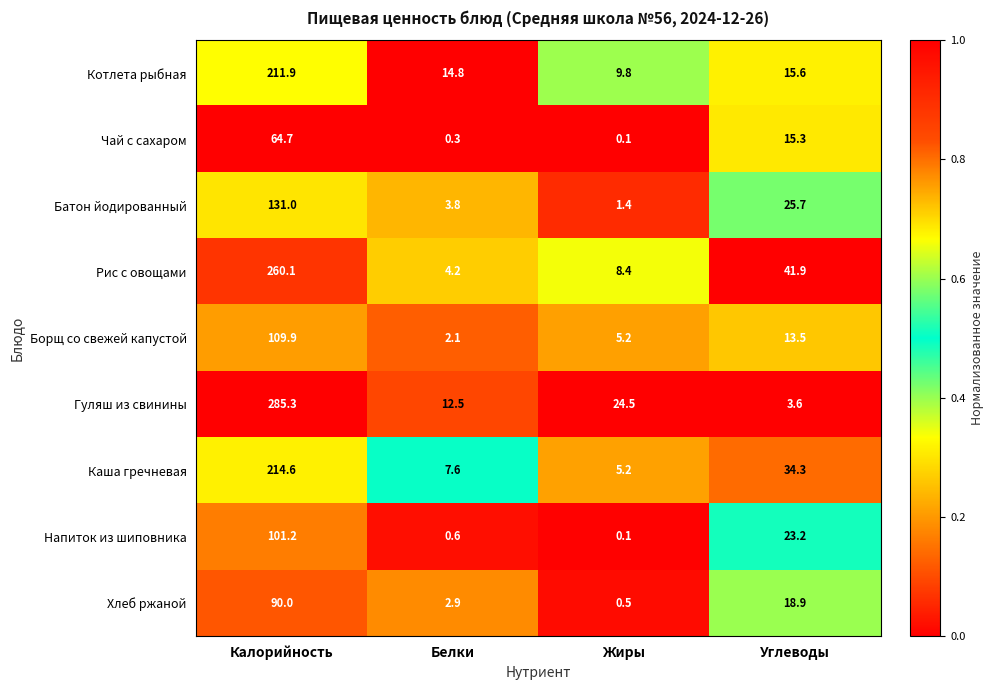

Where is Напиток из шиповника nearest to the value 50?

Углеводы